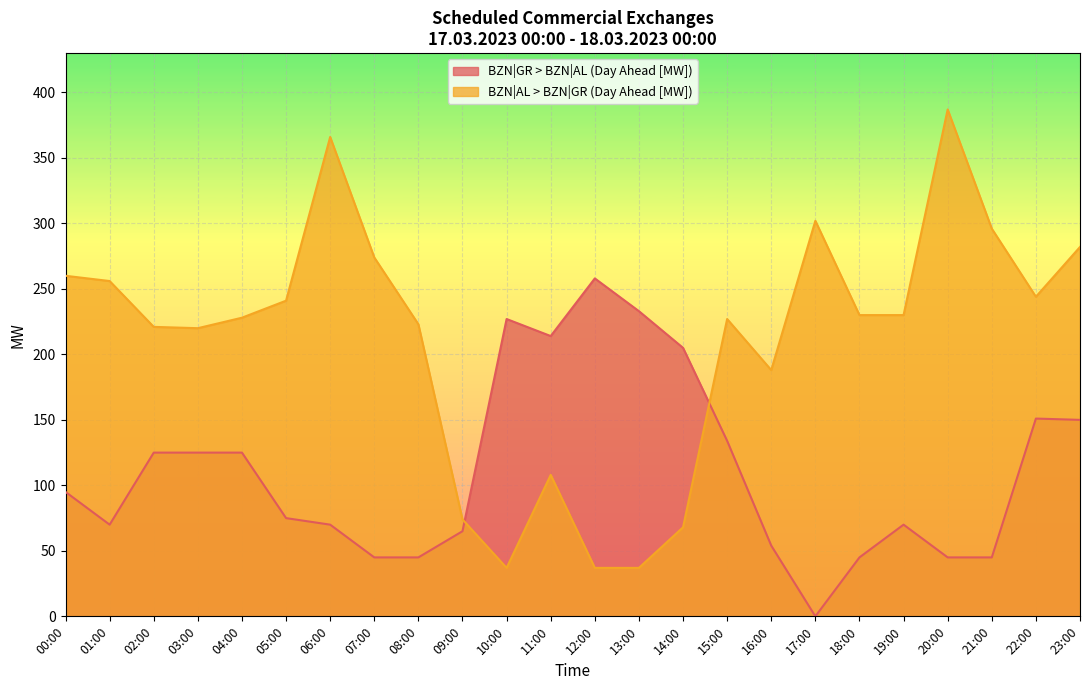

Which series has the largest total across all categories?

BZN|AL > BZN|GR (Day Ahead [MW])